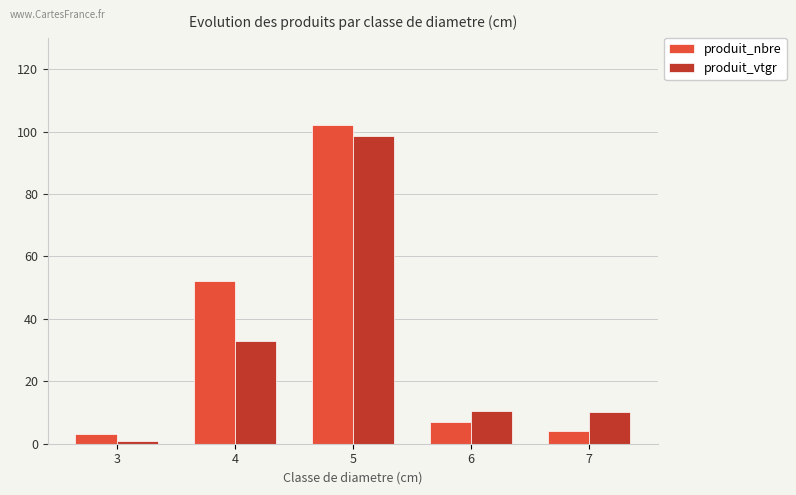

At which label does produit_nbre first exceed 7?

4